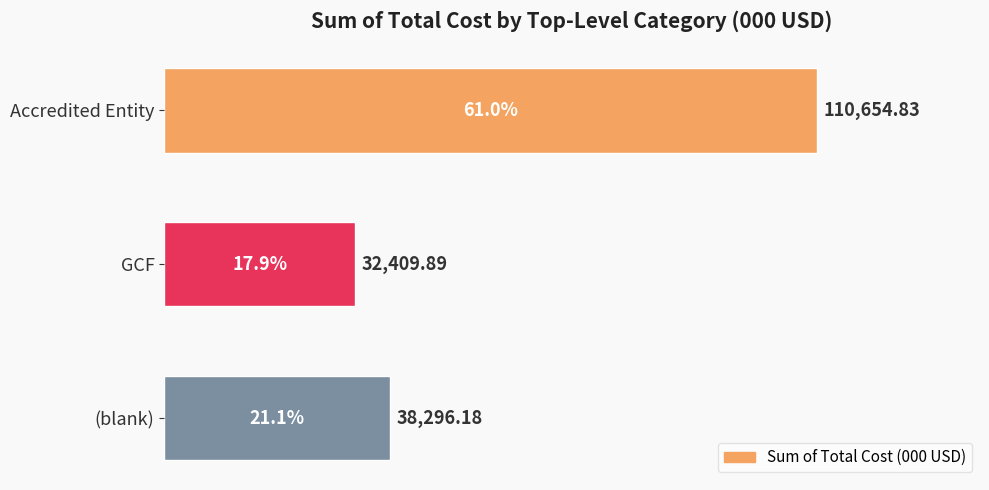

Rank the categories by value from lowest to highest.

GCF, (blank), Accredited Entity